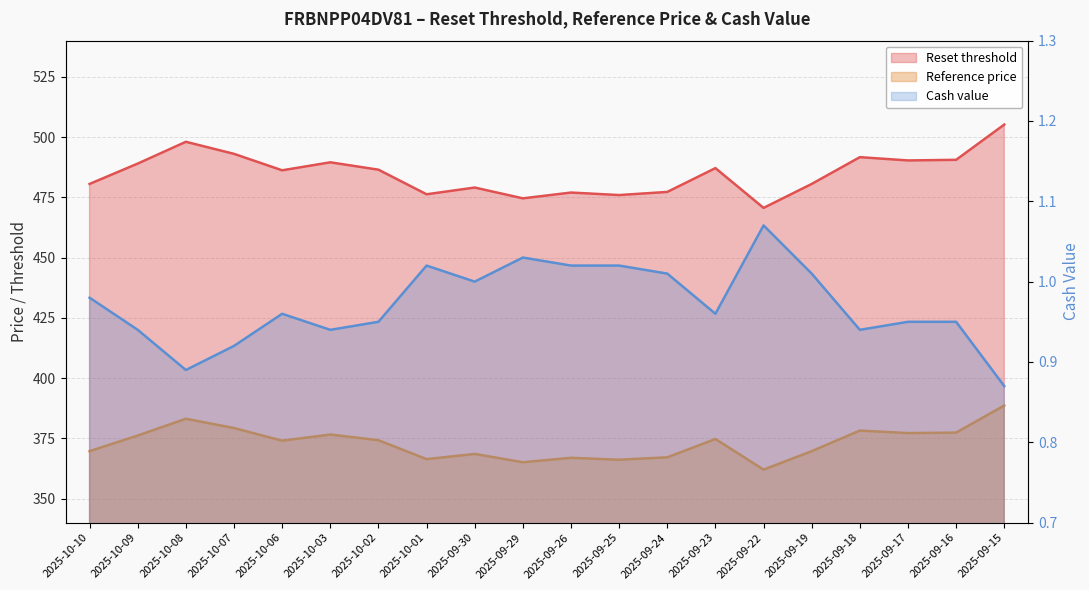

Is it true that Reset threshold equals 191.8 at 2025-09-16?

False